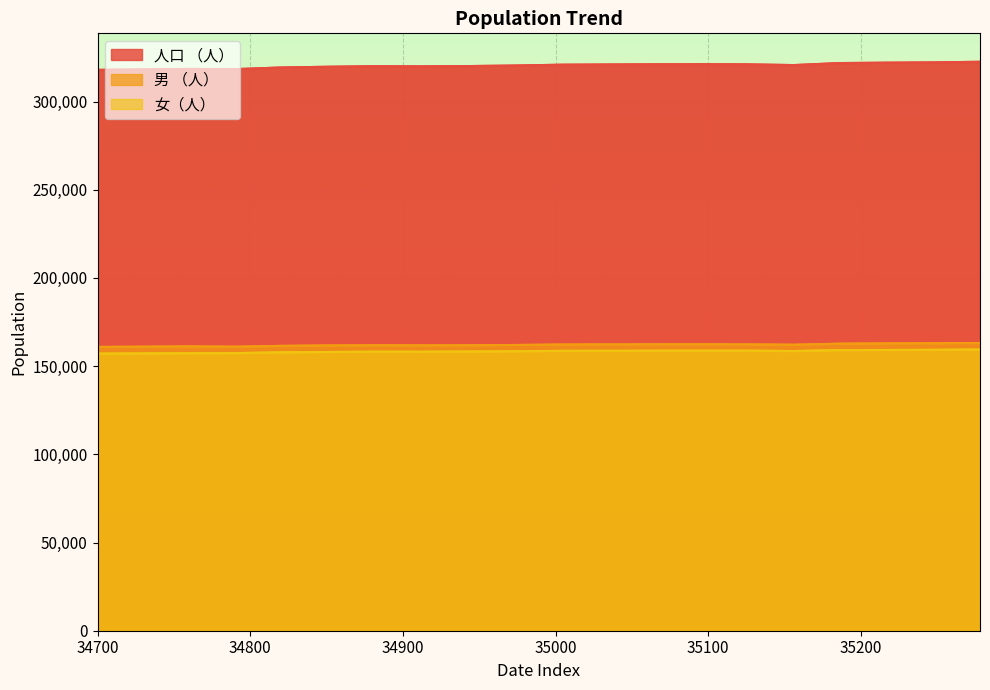

At which category is the sum across all series the highest?

35278